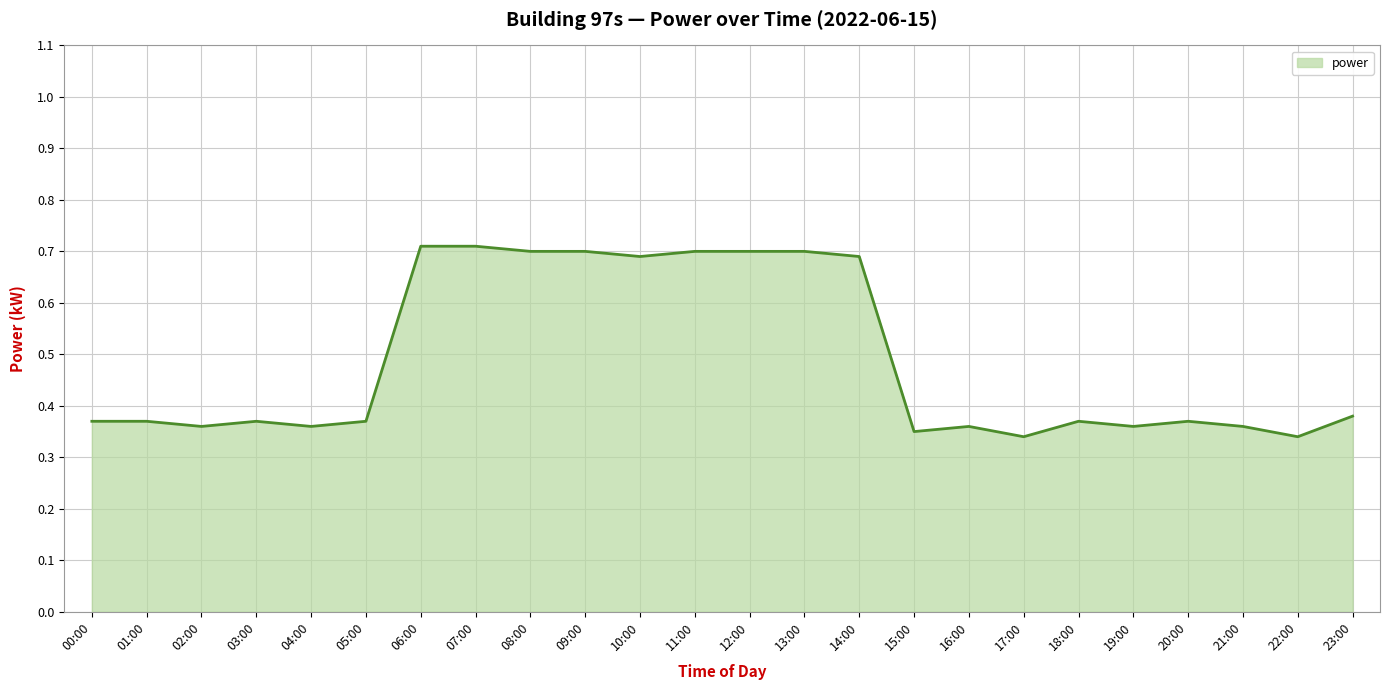

Where is the first local minimum?

02:00